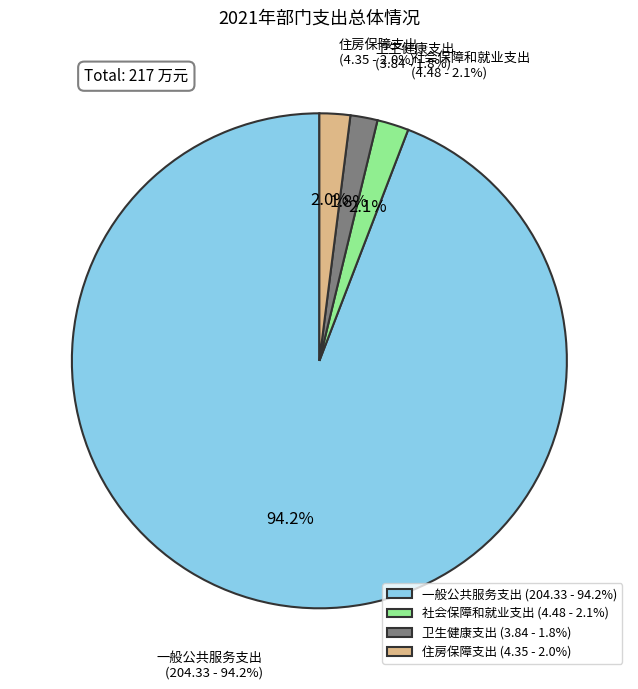

What is the majority slice?

一般公共服务支出